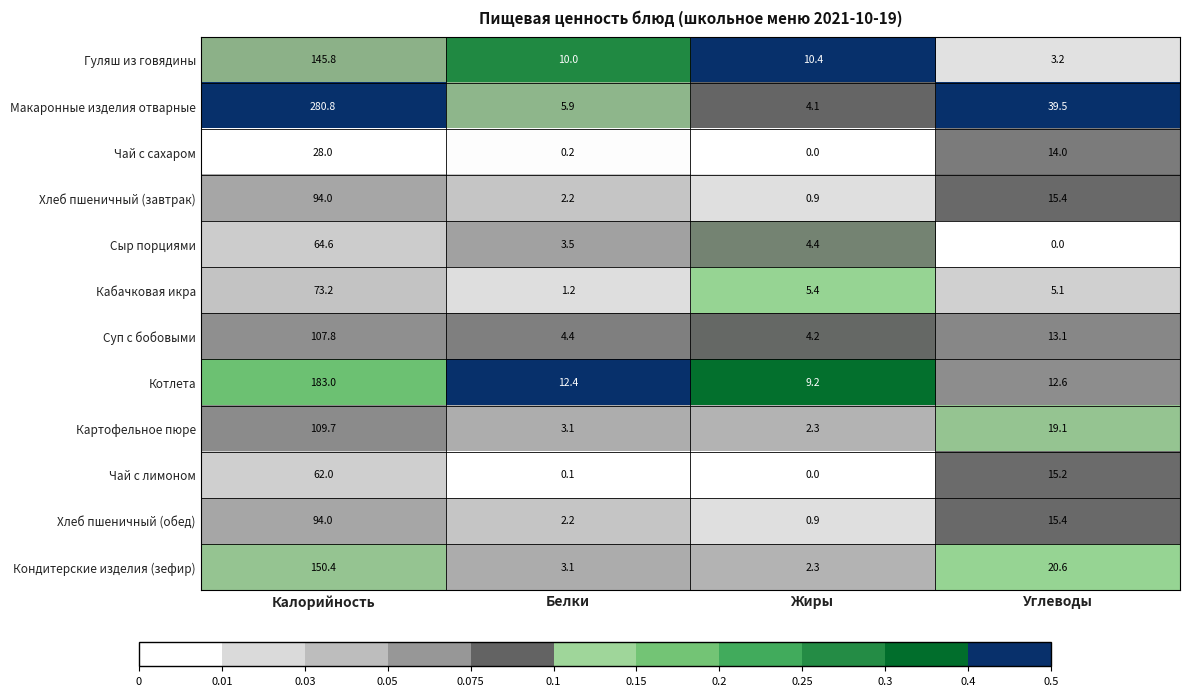

Is it true that Суп с бобовыми equals 17.2 at Углеводы?

False